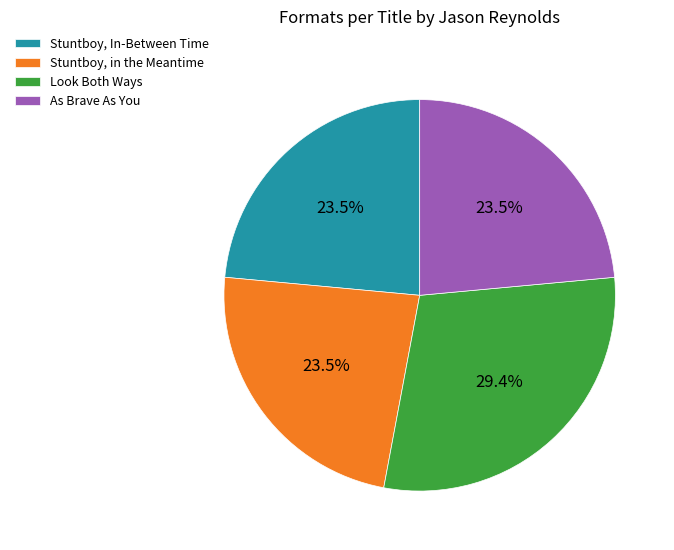

Does As Brave As You account for over 50% of the chart?

No